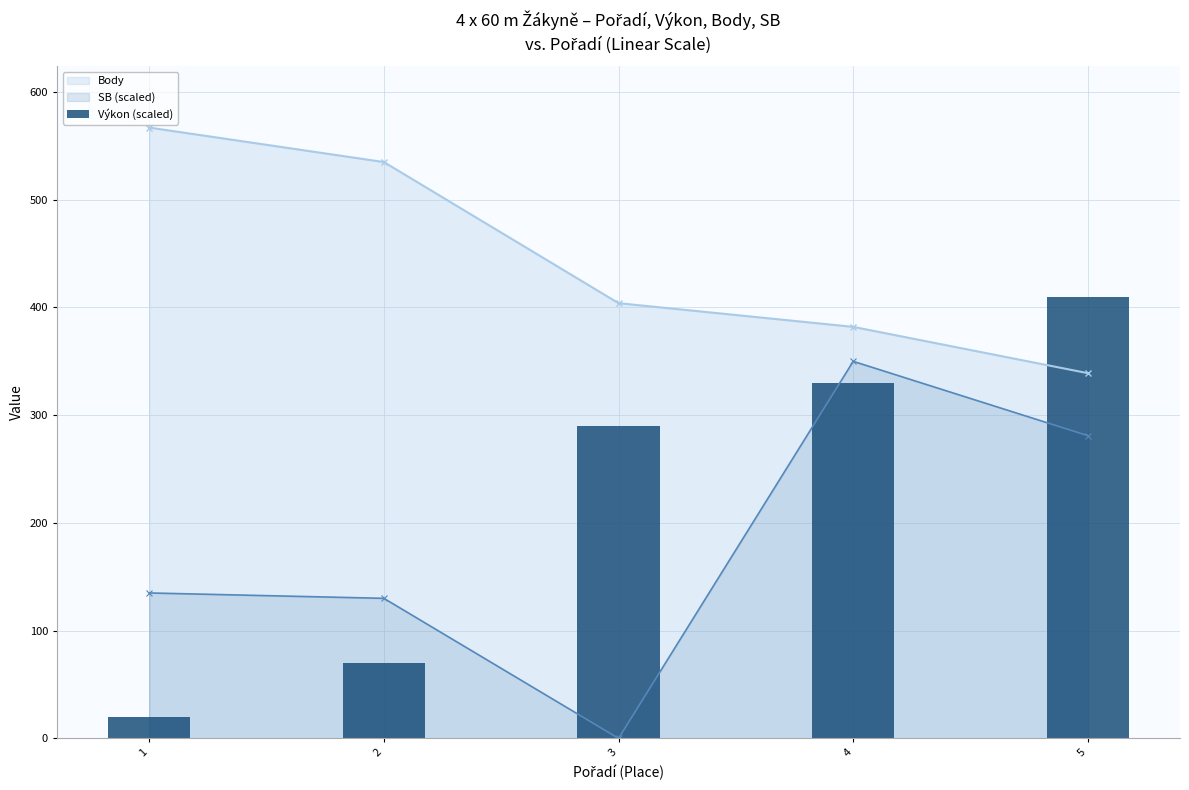

The chart shows a value of 180.8 at 5. True or false?

False